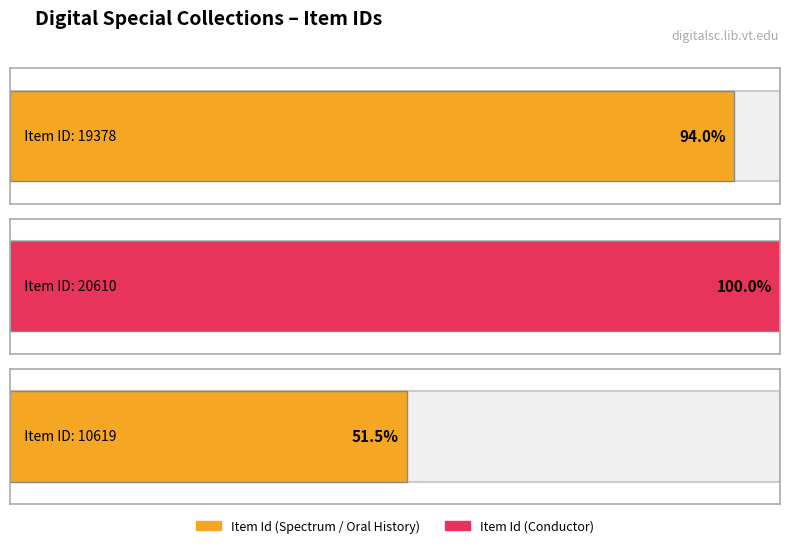

The value at Oral History with Dr. James Darnell Watkins is 16180. True or false?

False